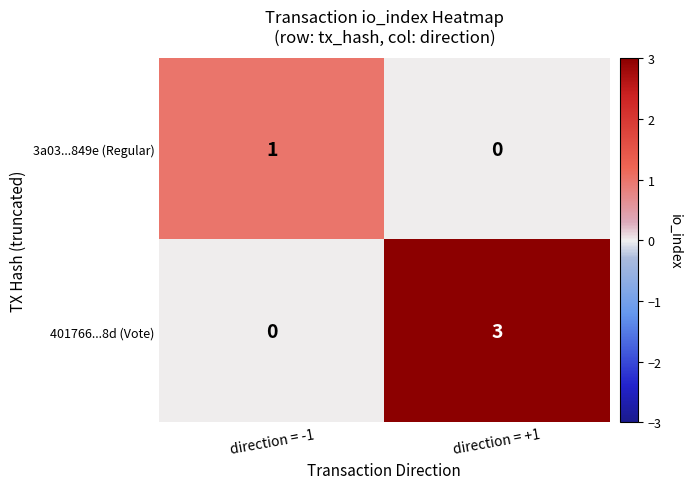

The value of 401766...8d (Vote) at direction = -1 is 1. True or false?

False